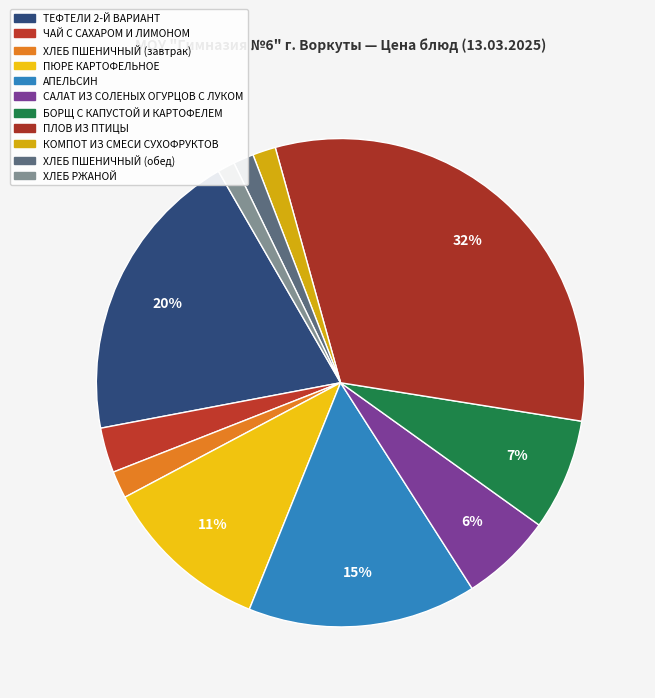

To the nearest percent, what percentage of the pie is ХЛЕБ ПШЕНИЧНЫЙ (обед)?

1%